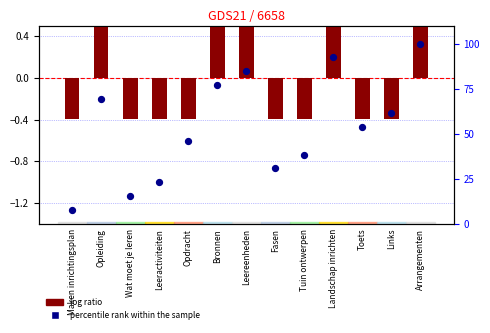

What are all the series names shown in the legend?

log ratio, percentile rank within the sample